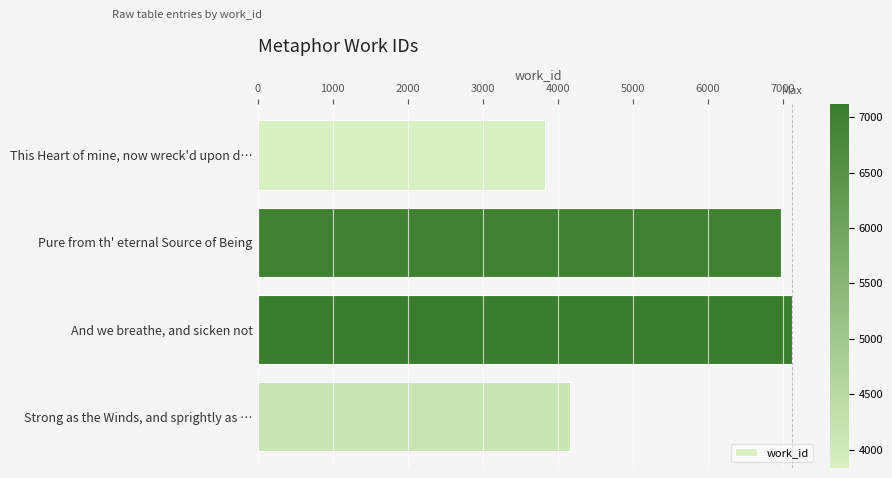

What is the difference between the maximum and minimum values?

3286